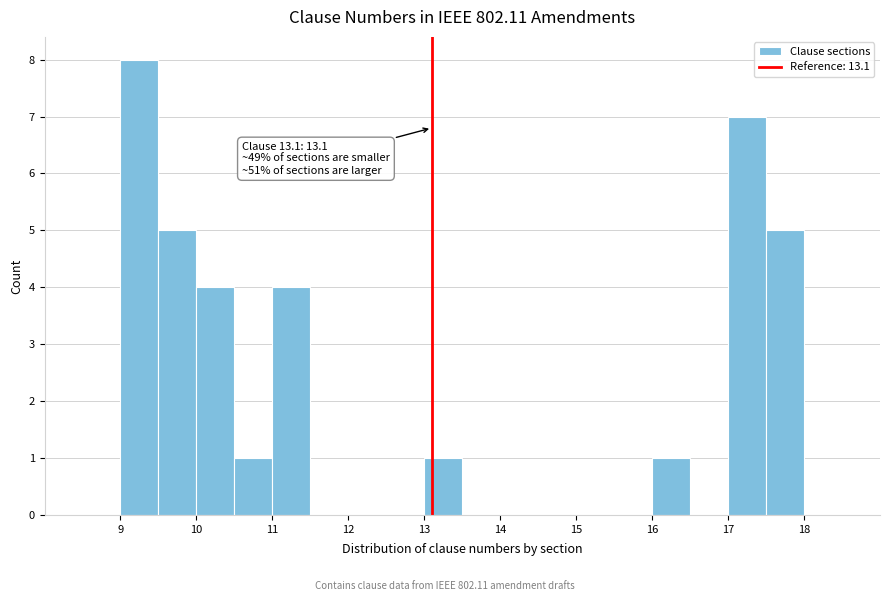

Which range on the x-axis has the tallest bar?

9.0 to 9.5